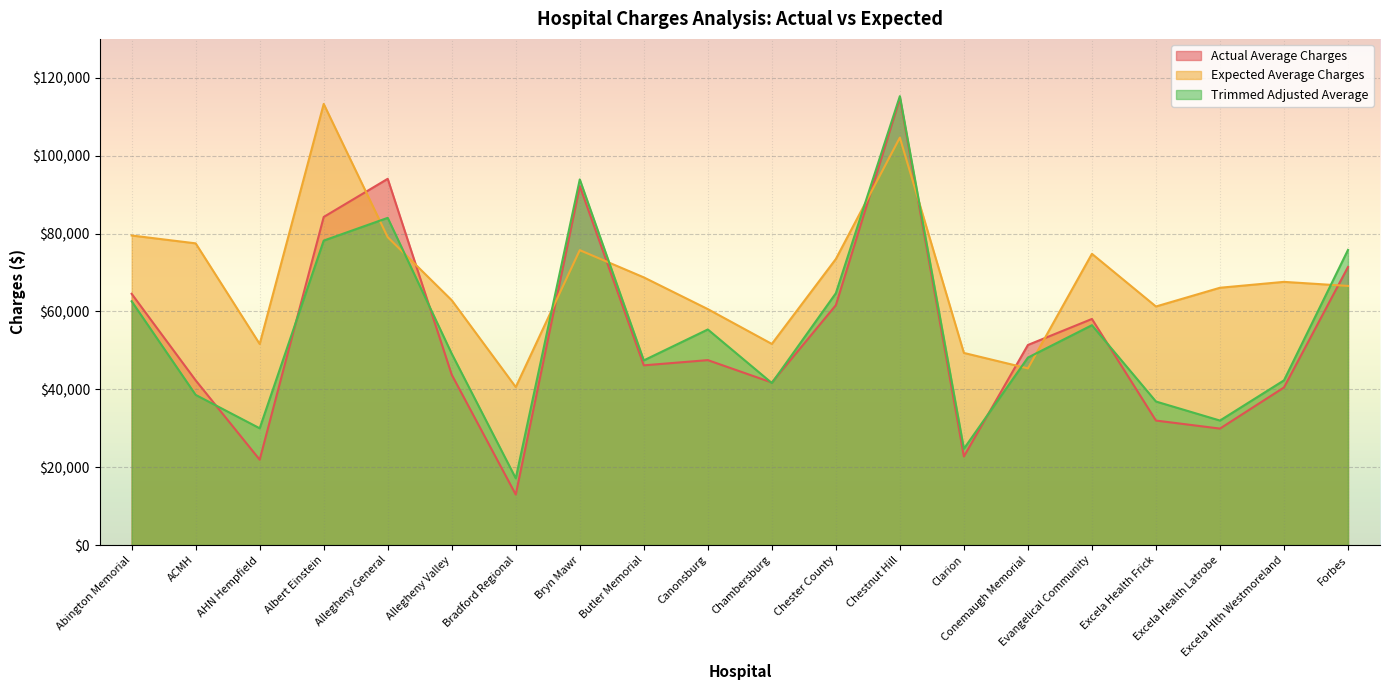

Reading left to right, what are all the values shown in this chart?

Actual Average Charges: Abington Memorial=64527	ACMH=42298	AHN Hempfield=21917	Albert Einstein=84265	Allegheny General=94067	Allegheny Valley=43734	Bradford Regional=12967	Bryn Mawr=92200	Butler Memorial=46153	Canonsburg=47494	Chambersburg=41736	Chester County=61602	Chestnut Hill=114755	Clarion=22757	Conemaugh Memorial=51386	Evangelical Community=58067	Excela Health Frick=31973	Excela Health Latrobe=29911	Excela Hlth Westmoreland=40475	Forbes=71411
Expected Average Charges: Abington Memorial=79505	ACMH=77485	AHN Hempfield=51635	Albert Einstein=113295	Allegheny General=79078	Allegheny Valley=62872	Bradford Regional=40573	Bryn Mawr=75739	Butler Memorial=68748	Canonsburg=60598	Chambersburg=51654	Chester County=73470	Chestnut Hill=104644	Clarion=49342	Conemaugh Memorial=45373	Evangelical Community=74795	Excela Health Frick=61270	Excela Health Latrobe=66083	Excela Hlth Westmoreland=67595	Forbes=66551
Trimmed Adjusted Average: Abington Memorial=62606	ACMH=38564	AHN Hempfield=29986	Albert Einstein=78197	Allegheny General=84035	Allegheny Valley=49140	Bradford Regional=17135	Bryn Mawr=93904	Butler Memorial=47426	Canonsburg=55367	Chambersburg=41607	Chester County=64677	Chestnut Hill=115296	Clarion=24728	Conemaugh Memorial=48147	Evangelical Community=56466	Excela Health Frick=36865	Excela Health Latrobe=31975	Excela Hlth Westmoreland=42301	Forbes=75802